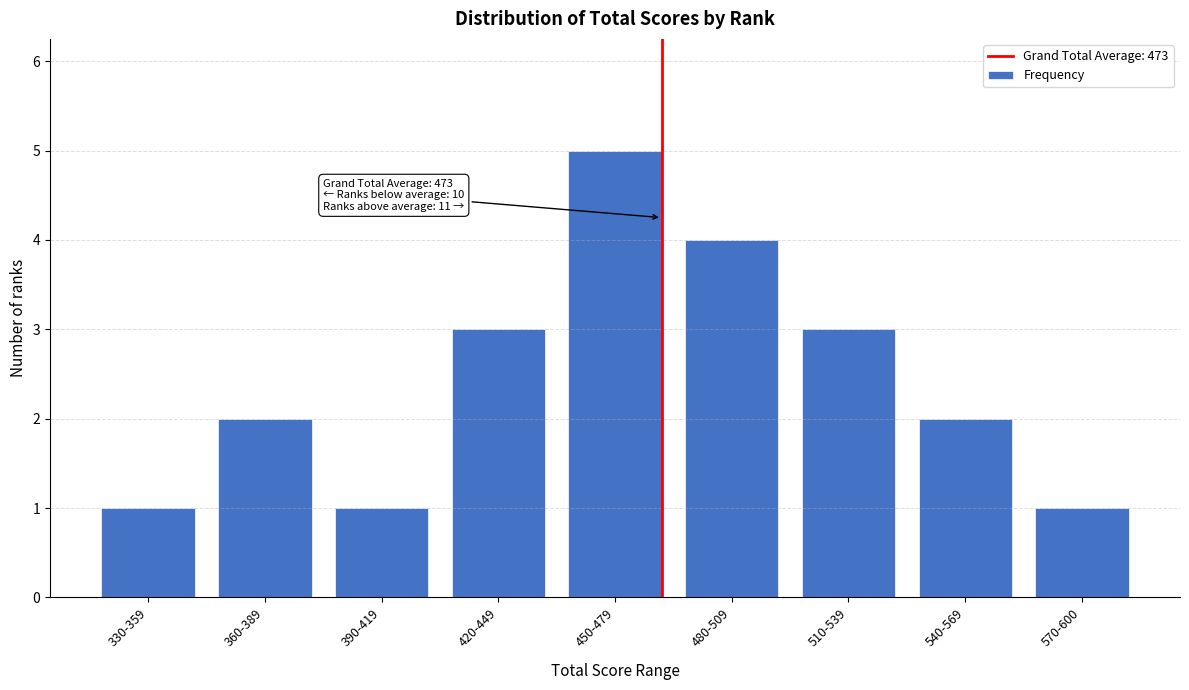

Reading left to right, extract all data points from this chart.

1	2	1	3	5	4	3	2	1